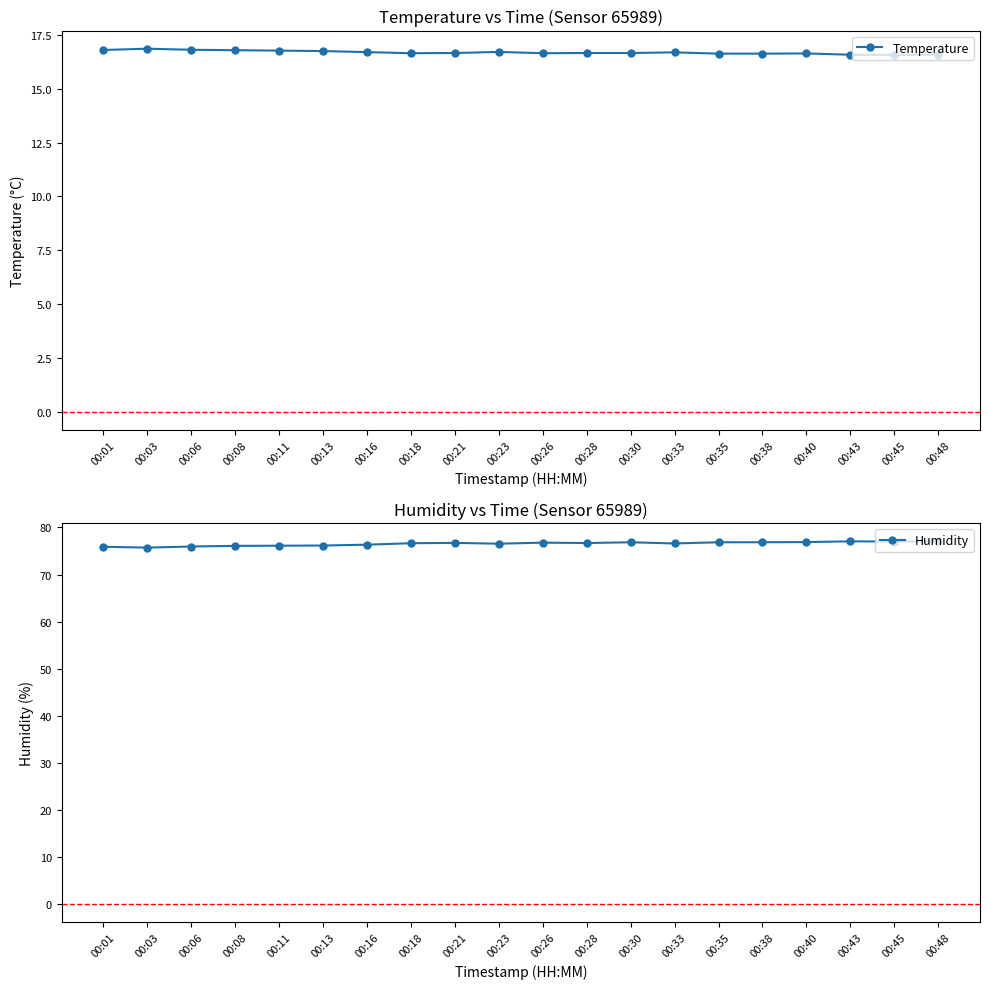

Where is Humidity nearest to the value 76?

00:06